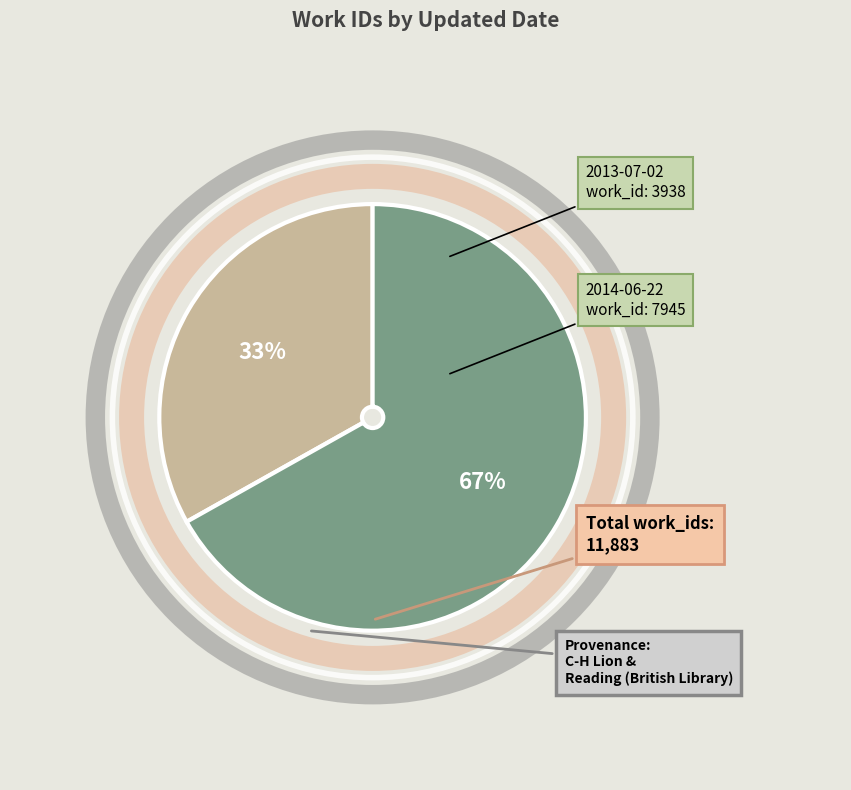

How many segments does this pie chart have?

2